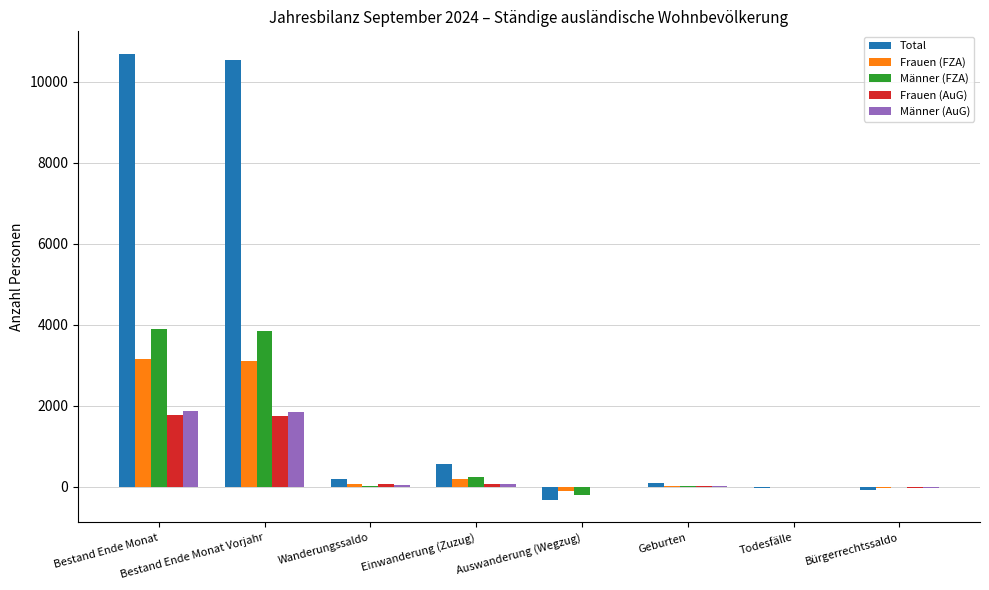

What is the maximum value shown in the chart?

10697